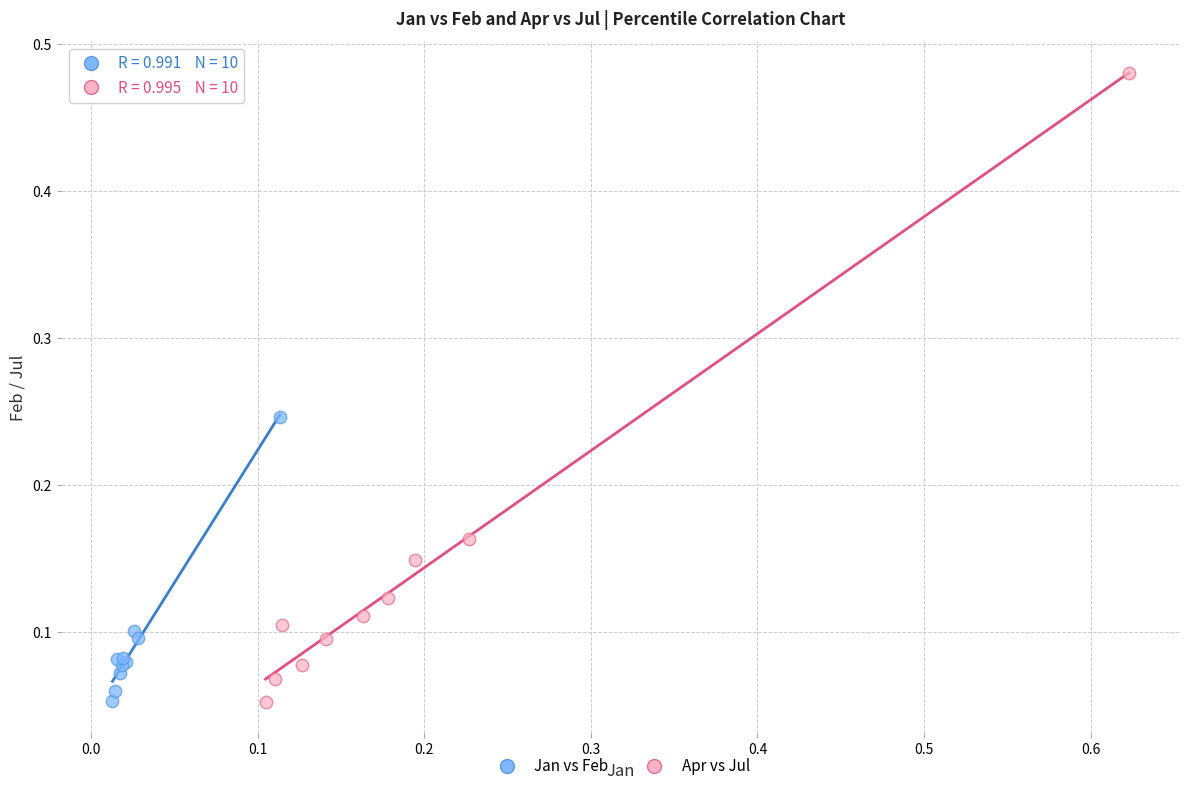

Which series has the widest spread of Y values?

Apr vs Jul